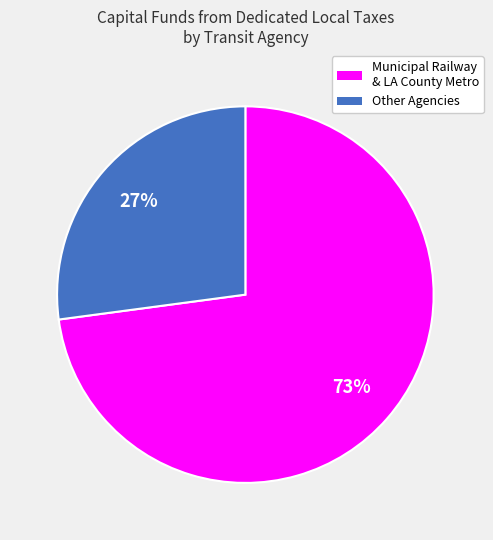

Is there any slice that represents more than half of the pie?

Yes